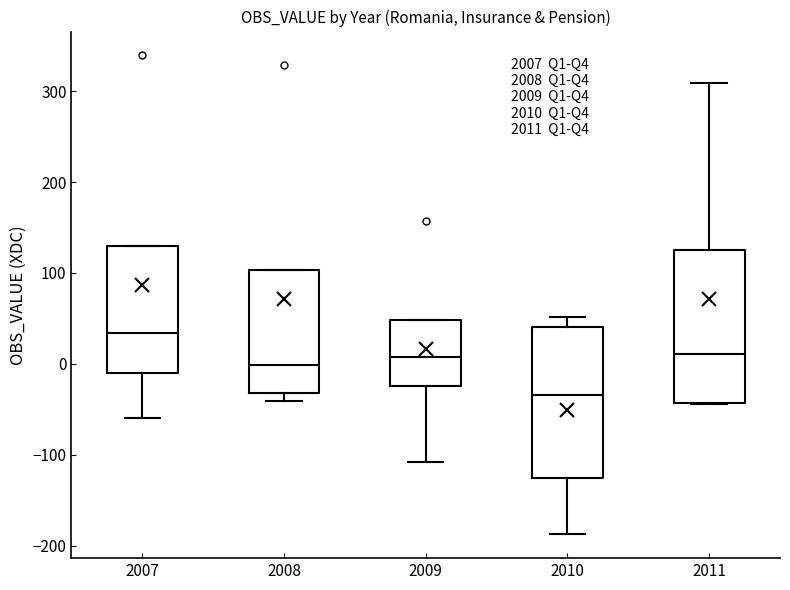

Reading left to right, transcribe this box plot: for each box, give where its median line is, the range the box spans, and where its two whiskers end, as read against the y-axis. The values are not printed on the chart, so give them approximately, as read against the axis.

2007: median 30, box -10 to 130, whiskers -60 to 130
2008: median 0, box -30 to 100, whiskers -40 to 100
2009: median 10, box -20 to 50, whiskers -110 to 50
2010: median -30, box -130 to 40, whiskers -190 to 50
2011: median 10, box -40 to 130, whiskers -40 to 310